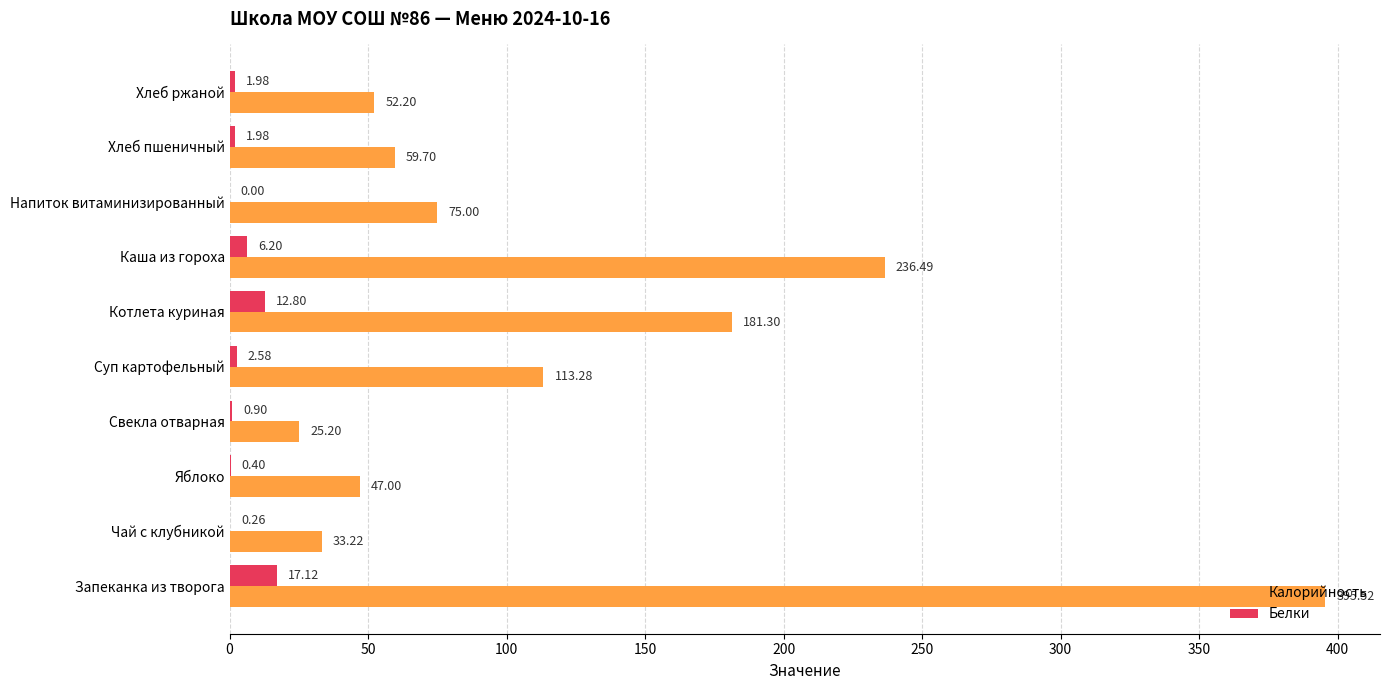

What are all the series names shown in the legend?

Калорийность, Белки